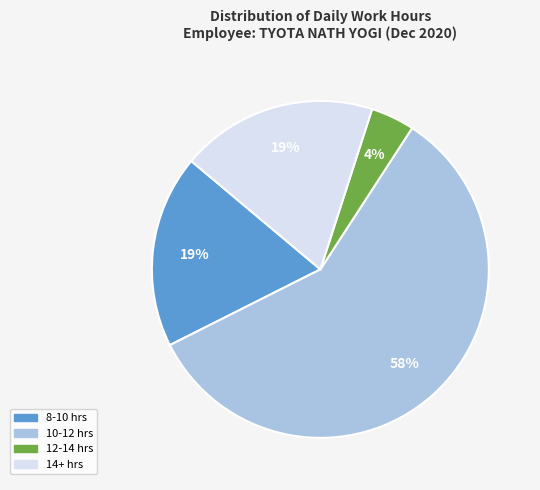

To the nearest percent, what is the difference between the largest and smallest slice percentages?

54%